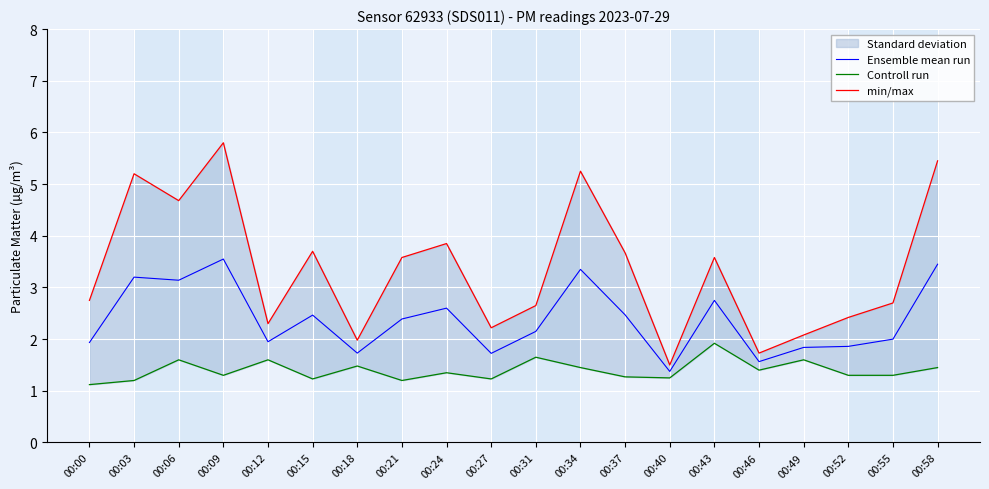

Which series changed the most between 00:34 and 00:58?

min/max